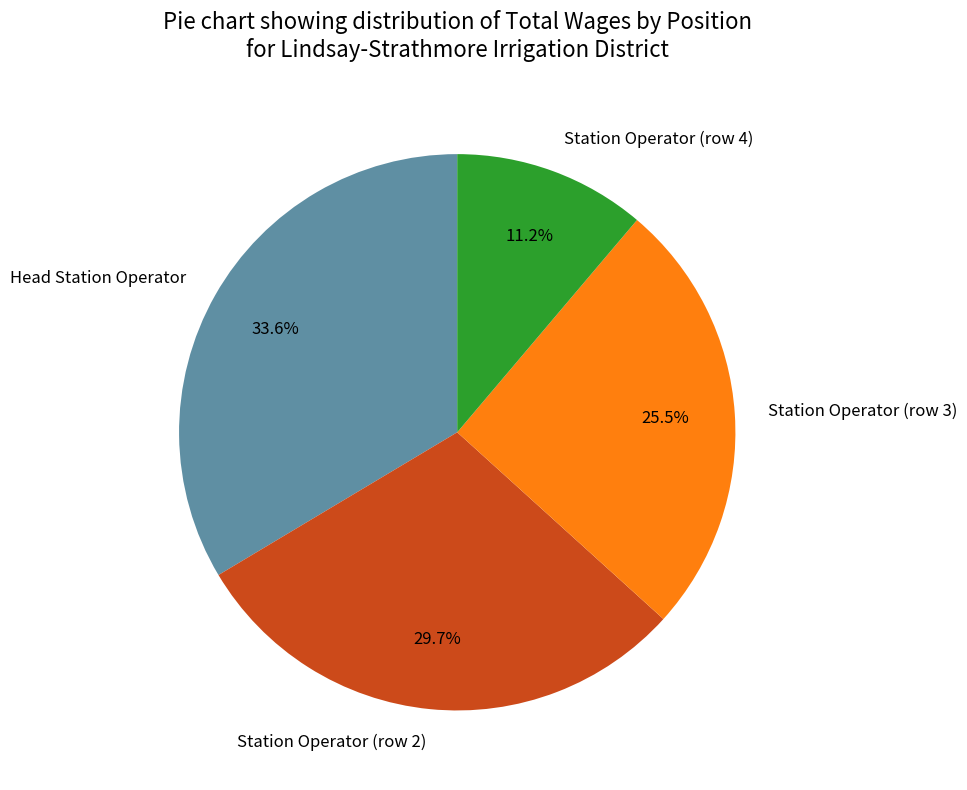

Between Station Operator (row 3) and Head Station Operator, which is larger?

Head Station Operator